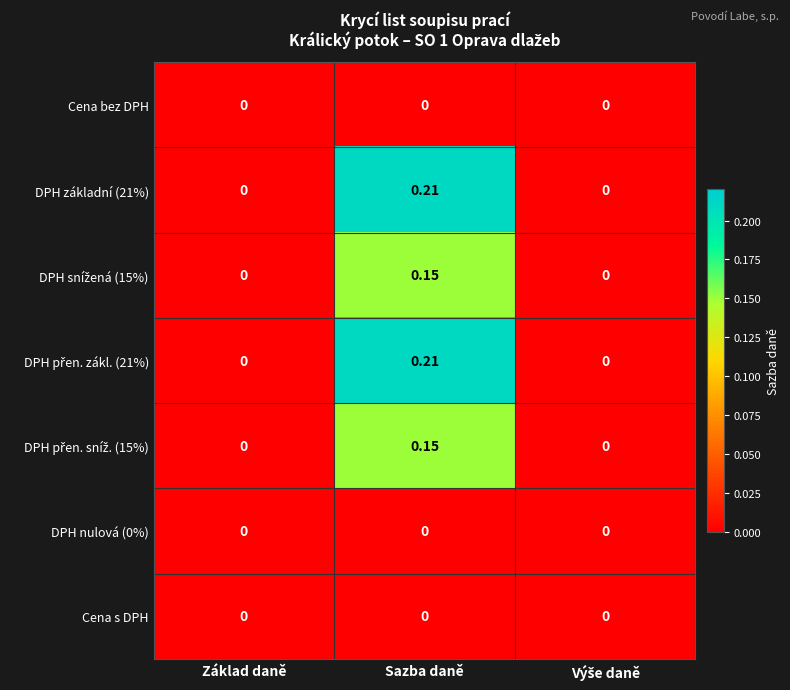

At which category is the sum across all series the highest?

Sazba daně